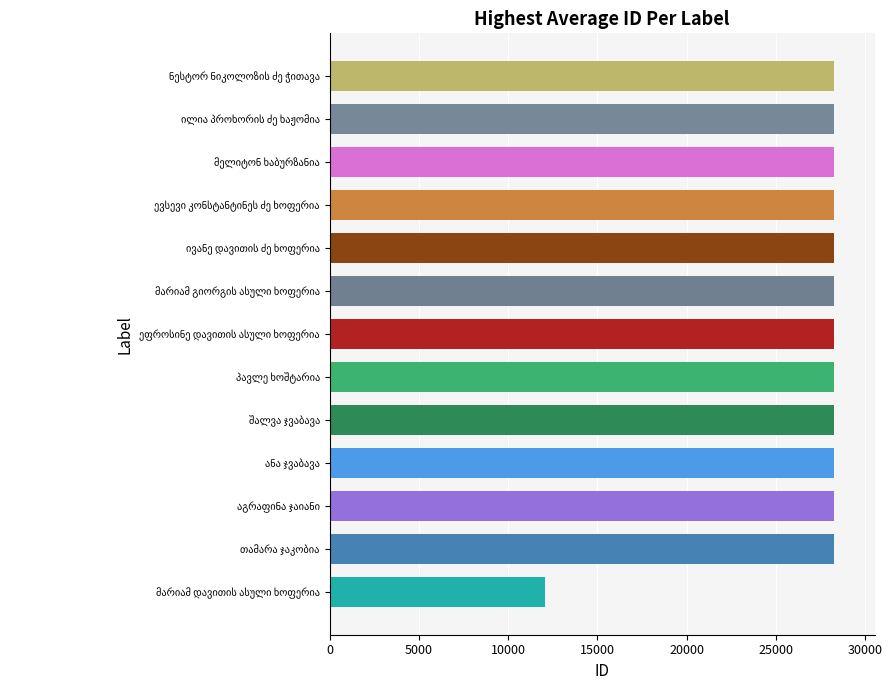

What is the smallest value displayed?

12075